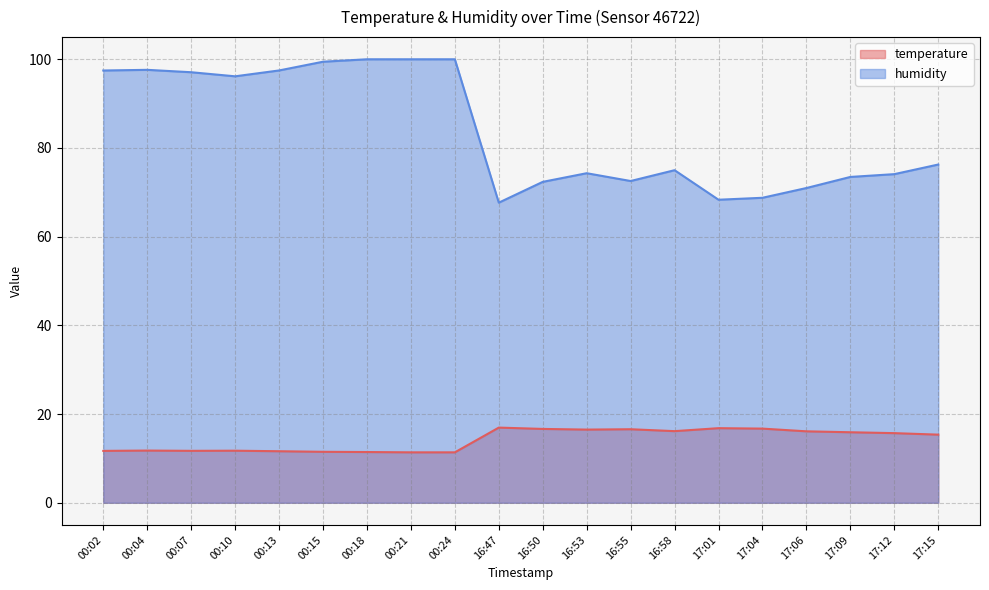

What is the maximum value for humidity?

100.0